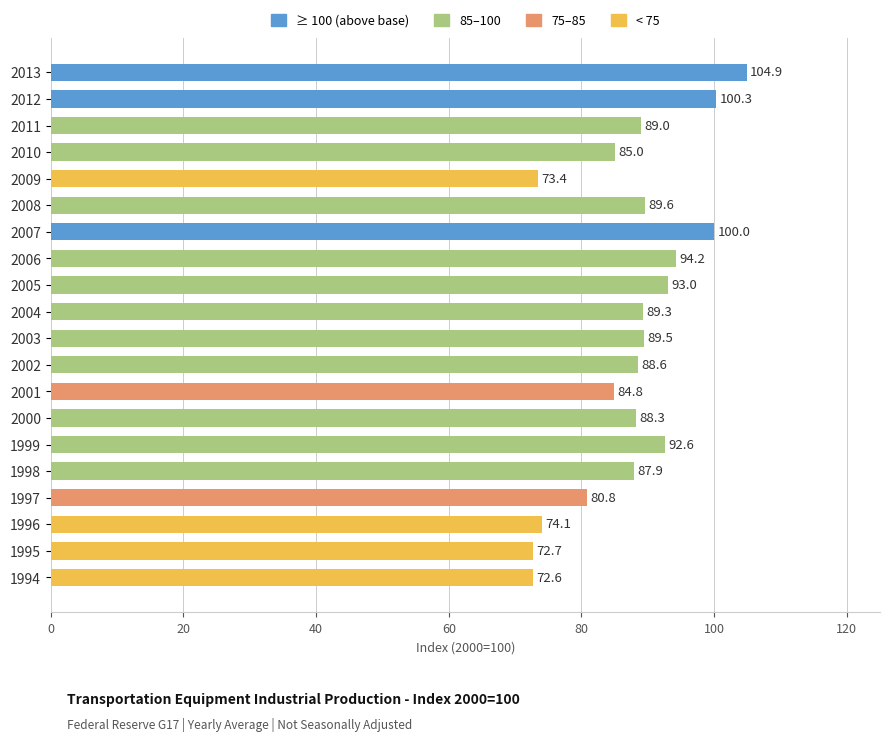

Where is the data nearest to the value 88?

1998